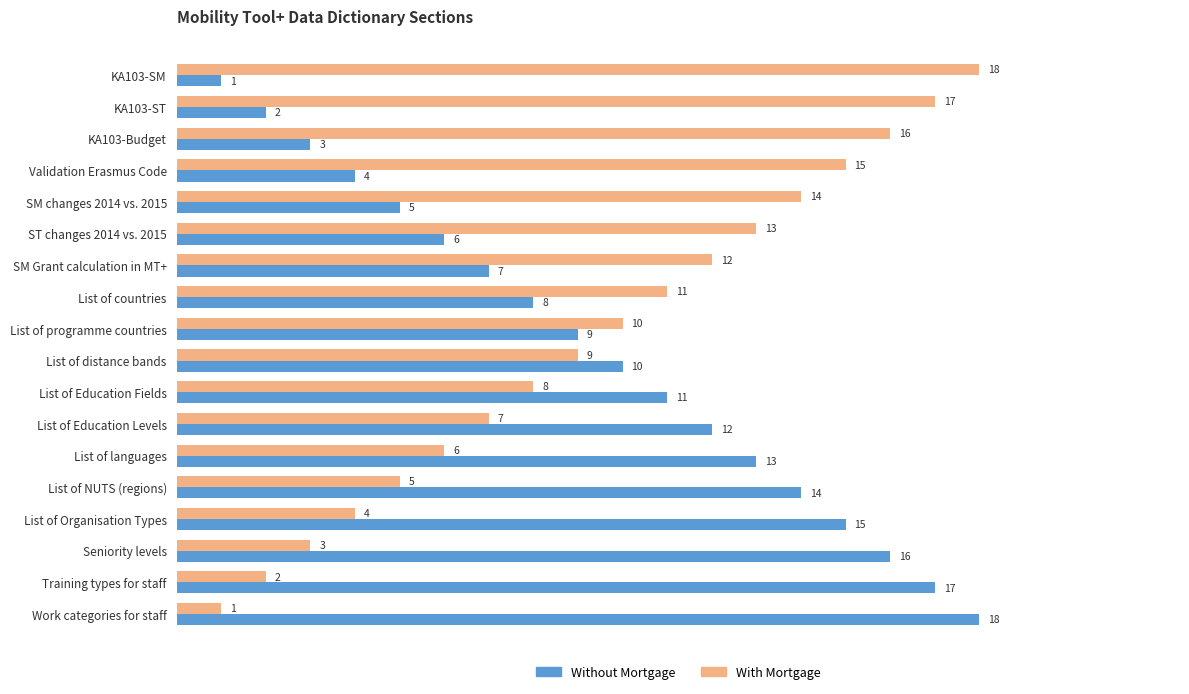

What is the total value across all series at KA103-Budget?

19